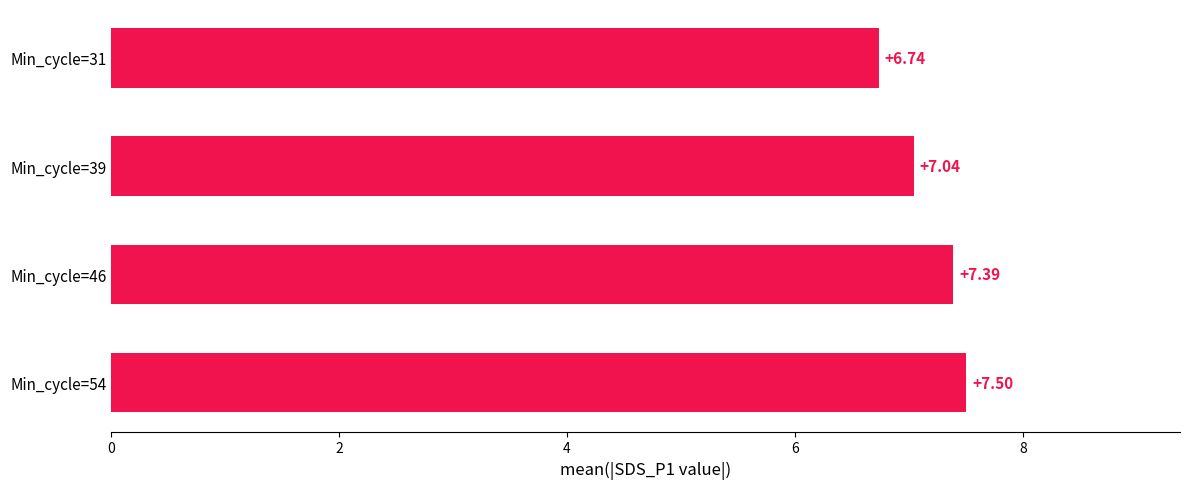

Between Min_cycle=31 and Min_cycle=54, which is larger?

Min_cycle=54